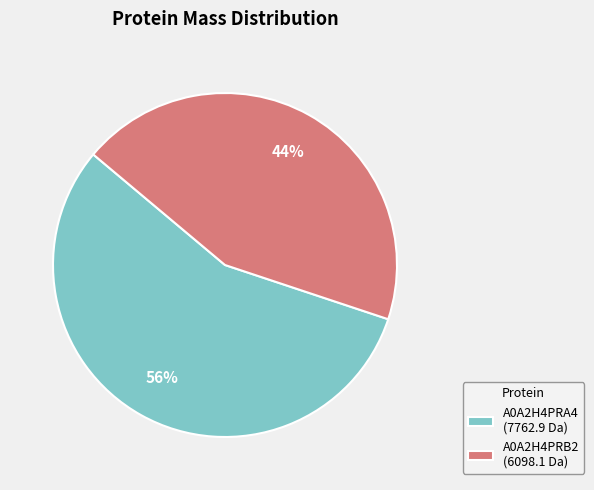

Count the number of slices in the pie.

2